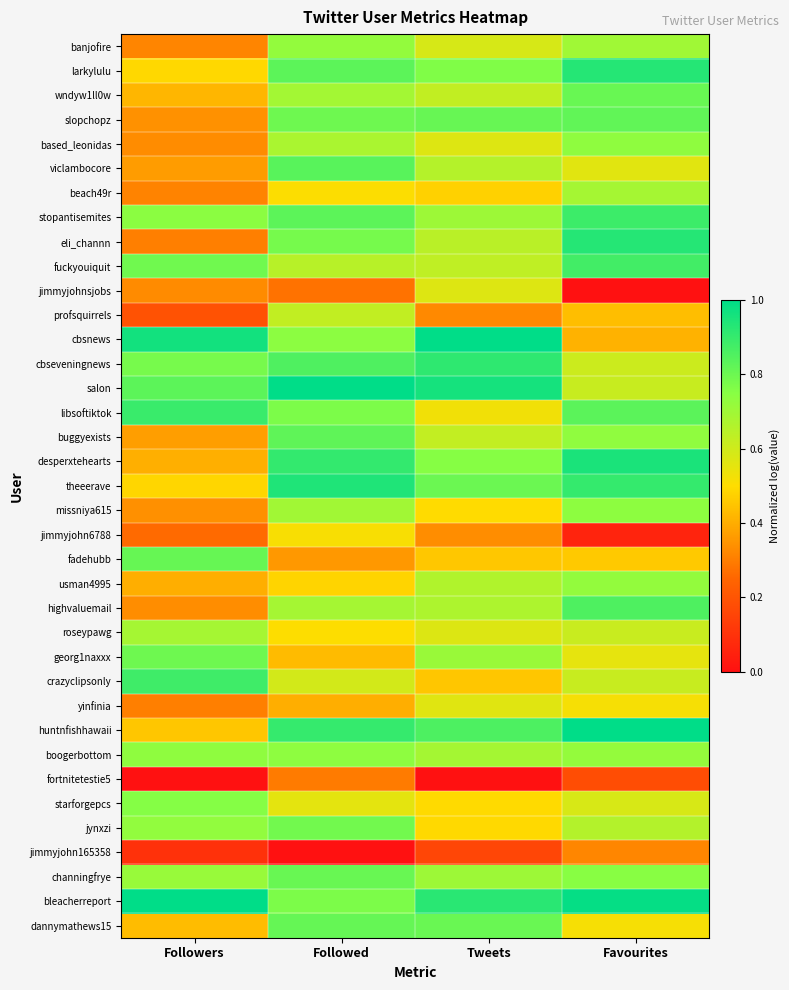

Which has a higher value, Followed or Favourites?

Followed